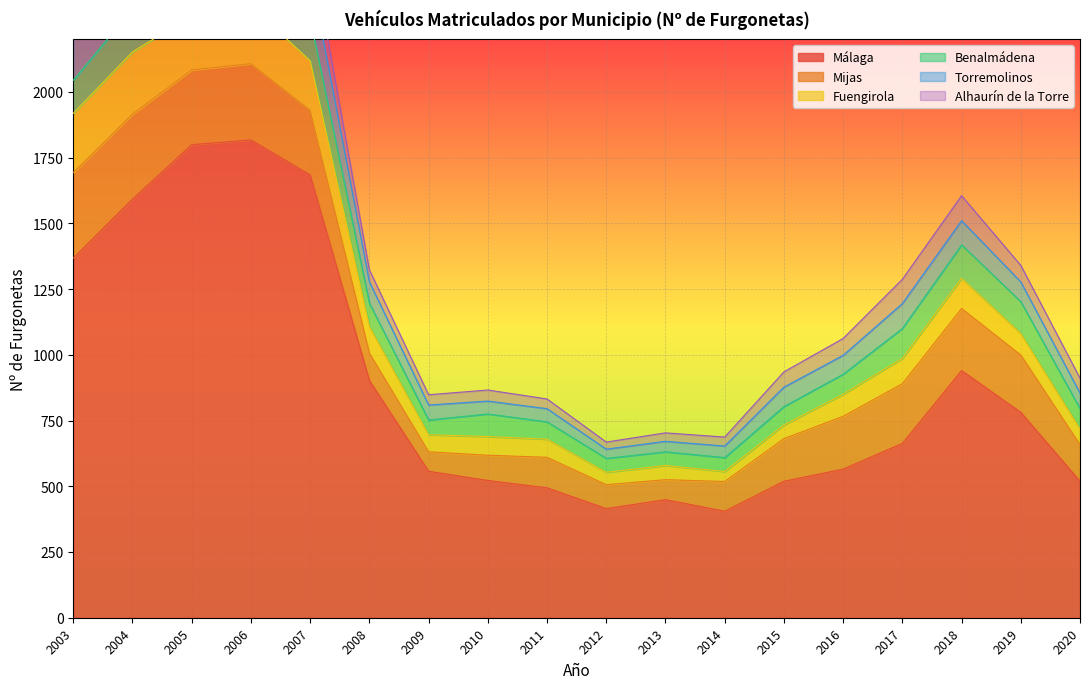

Reading left to right, extract all data points from this chart.

Málaga: 2003=1368	2004=1592	2005=1799	2006=1817	2007=1684	2008=902	2009=557	2010=522	2011=494	2012=415	2013=449	2014=405	2015=519	2016=565	2017=663	2018=940	2019=781	2020=519
Mijas: 2003=325	2004=323	2005=284	2006=290	2007=246	2008=104	2009=74	2010=96	2011=116	2012=91	2013=76	2014=113	2015=162	2016=201	2017=227	2018=236	2019=218	2020=139
Fuengirola: 2003=225	2004=237	2005=207	2006=220	2007=188	2008=102	2009=65	2010=71	2011=69	2012=47	2013=54	2014=38	2015=52	2016=84	2017=96	2018=115	2019=82	2020=60
Benalmádena: 2003=126	2004=163	2005=174	2006=170	2007=160	2008=88	2009=56	2010=86	2011=66	2012=53	2013=52	2014=53	2015=70	2016=76	2017=114	2018=127	2019=121	2020=77
Torremolinos: 2003=157	2004=166	2005=190	2006=168	2007=181	2008=81	2009=57	2010=49	2011=50	2012=35	2013=40	2014=44	2015=74	2016=72	2017=95	2018=92	2019=75	2020=59
Alhaurín de la Torre: 2003=92	2004=118	2005=141	2006=115	2007=112	2008=46	2009=39	2010=42	2011=37	2012=27	2013=32	2014=34	2015=58	2016=64	2017=92	2018=95	2019=63	2020=57